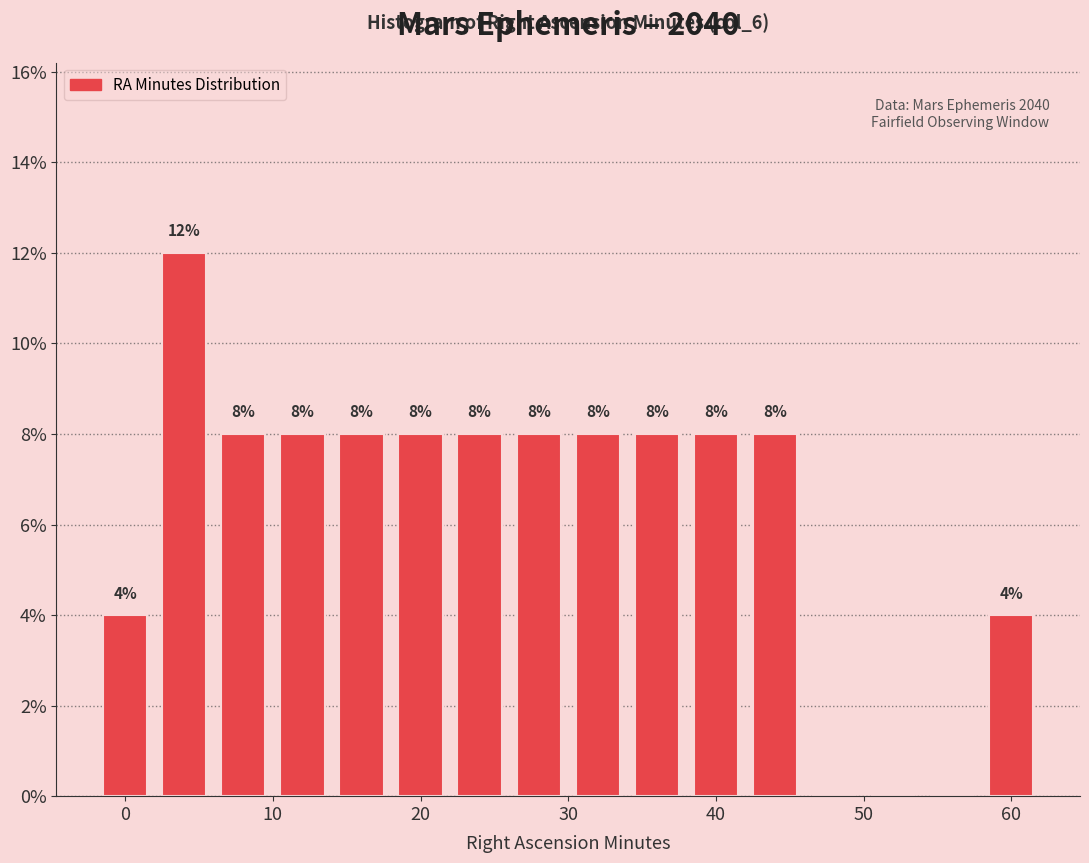

Which range on the x-axis has the tallest bar?

2 to 6